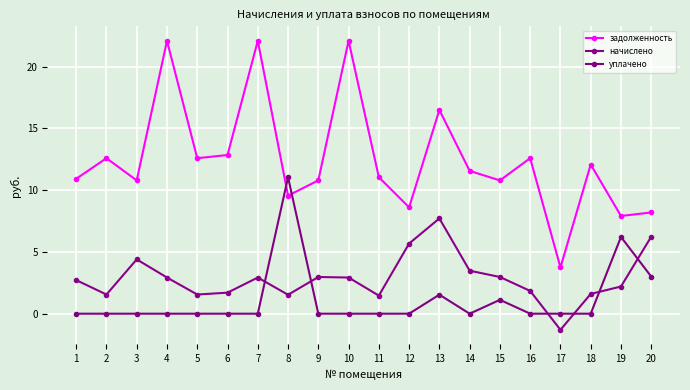

Does the chart have visible grid lines?

Yes